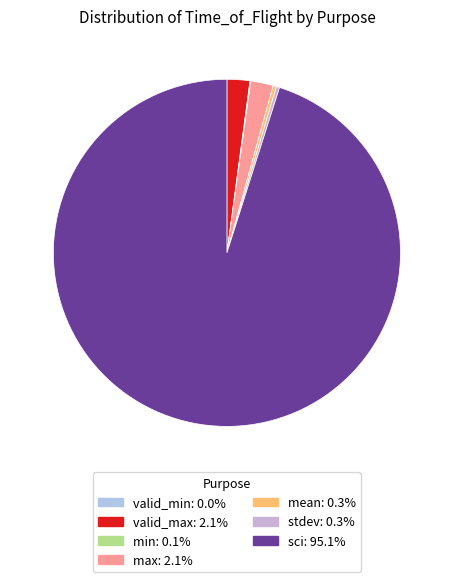

To the nearest percent, what is the difference between the stdev and valid_max slice percentages?

2%